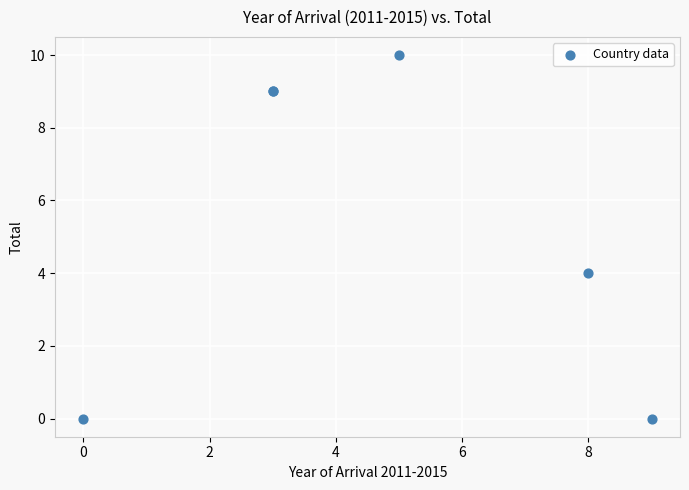

What Y value in the scatter plot is closest to 5?

4